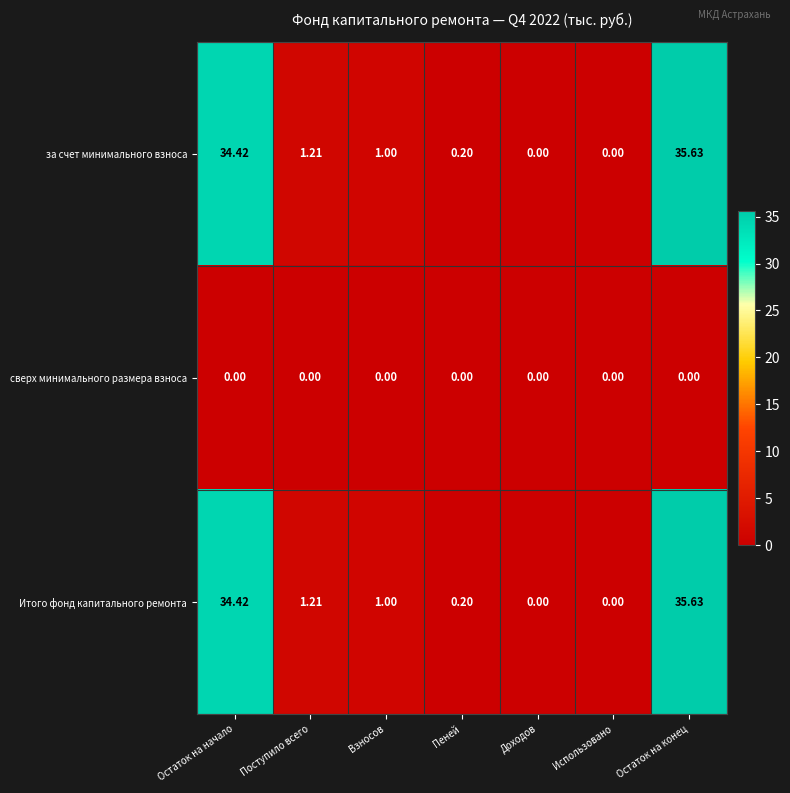

At which label does за счет минимального взноса reach its peak?

Остаток на конец